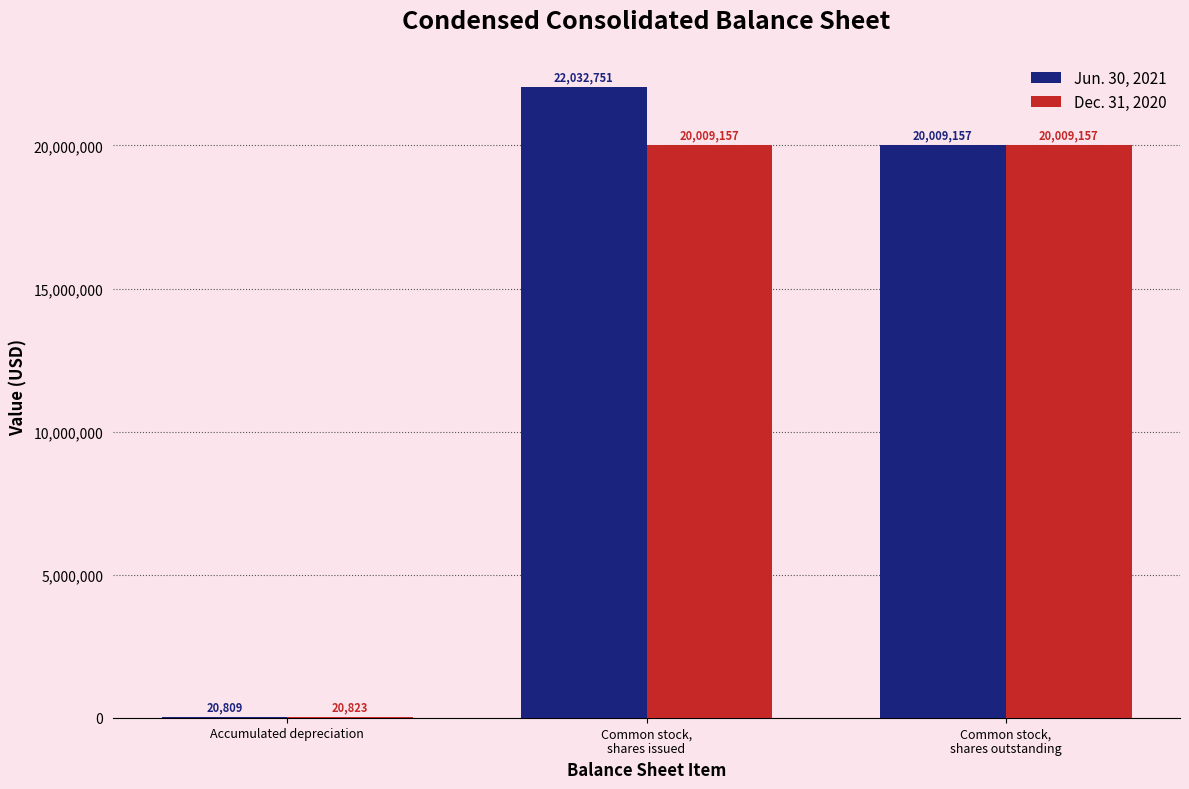

What are all the series names shown in the legend?

Jun. 30, 2021, Dec. 31, 2020